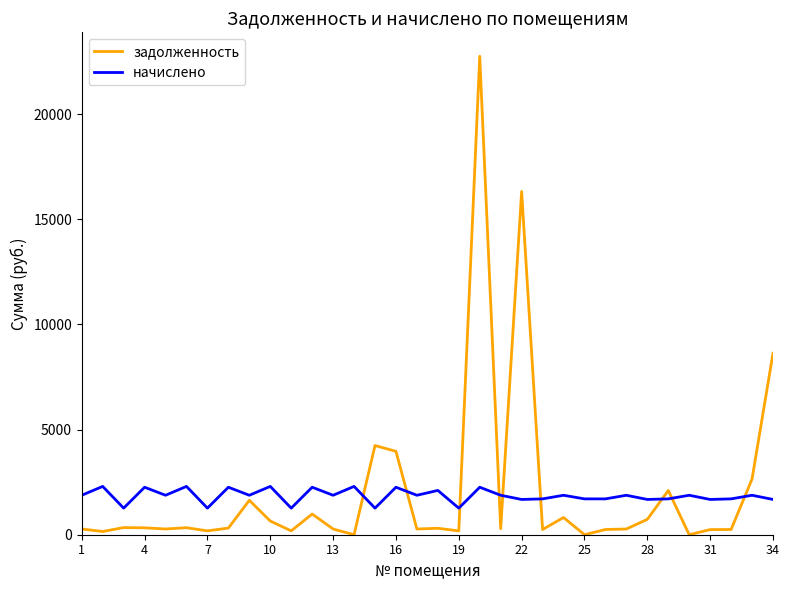

What is the difference between the second highest and second lowest values in the начислено series?

1033.5